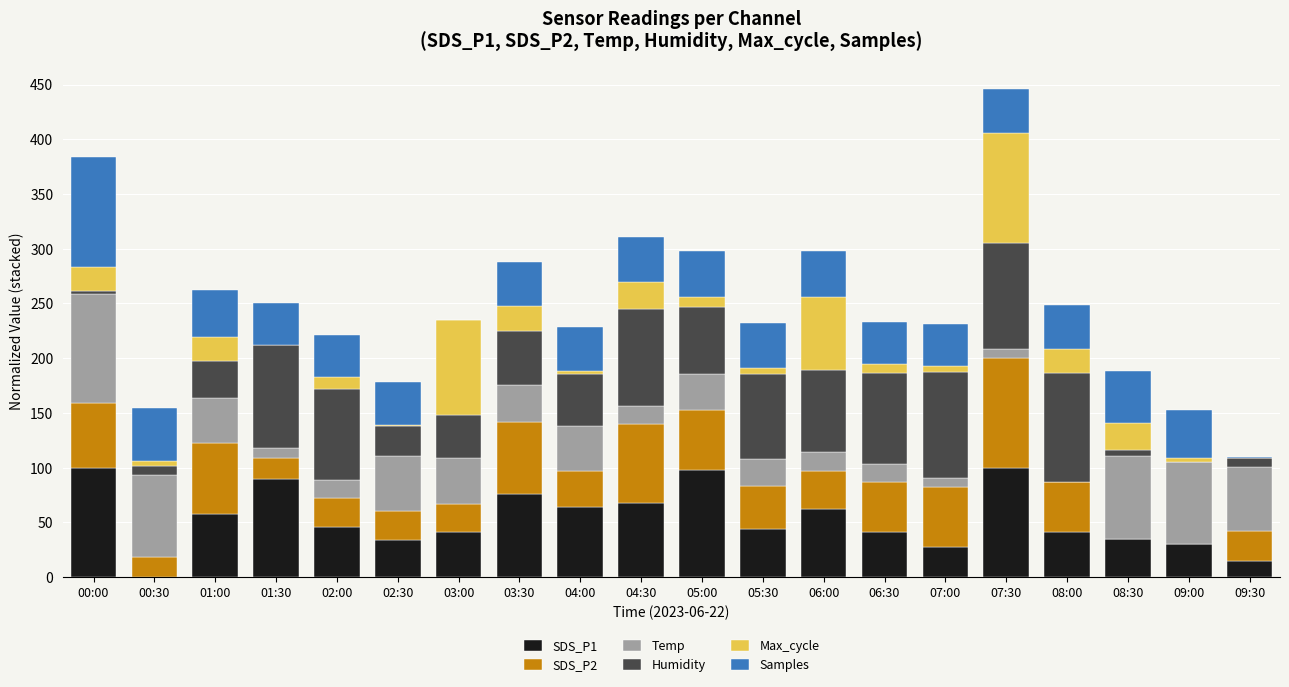

What is the maximum value for SDS_P1?

100.0